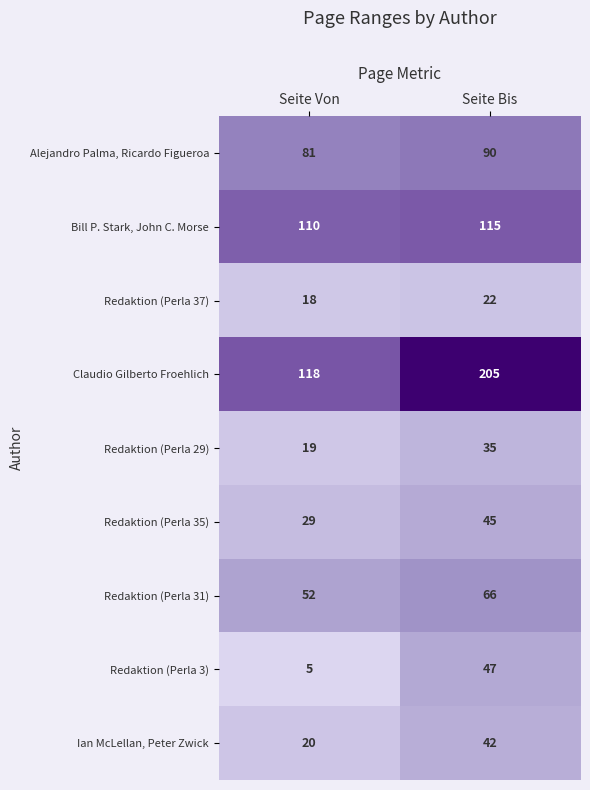

Between Seite Von and Seite Bis, which series saw the biggest shift?

Claudio Gilberto Froehlich